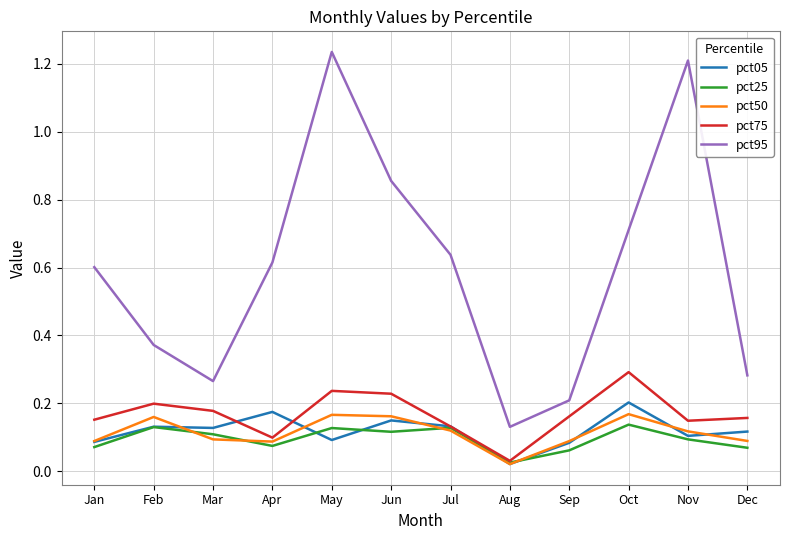

Which category has the lowest value across all series?

Aug